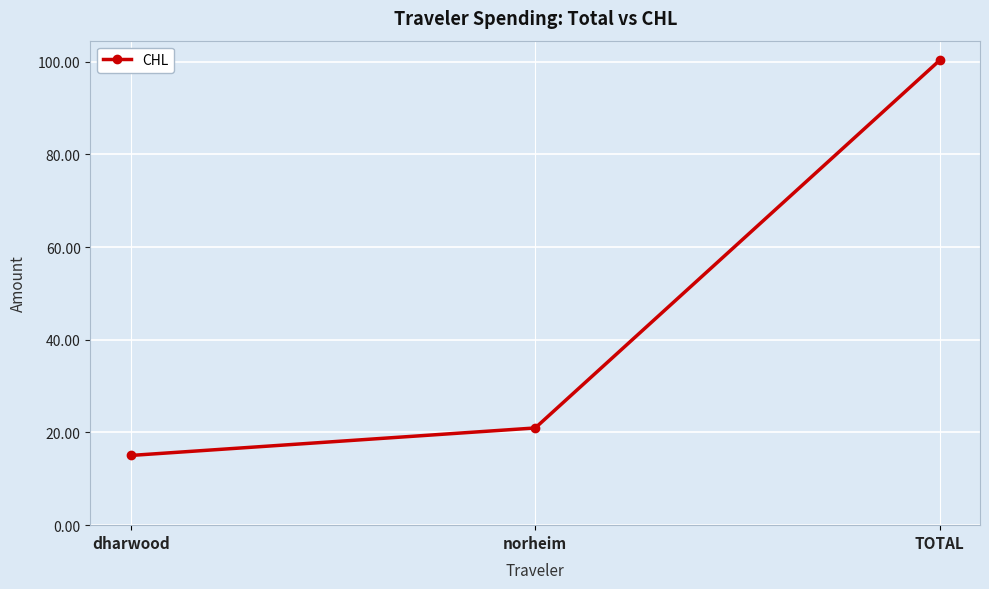

Rank the categories by value from highest to lowest.

TOTAL, norheim, dharwood